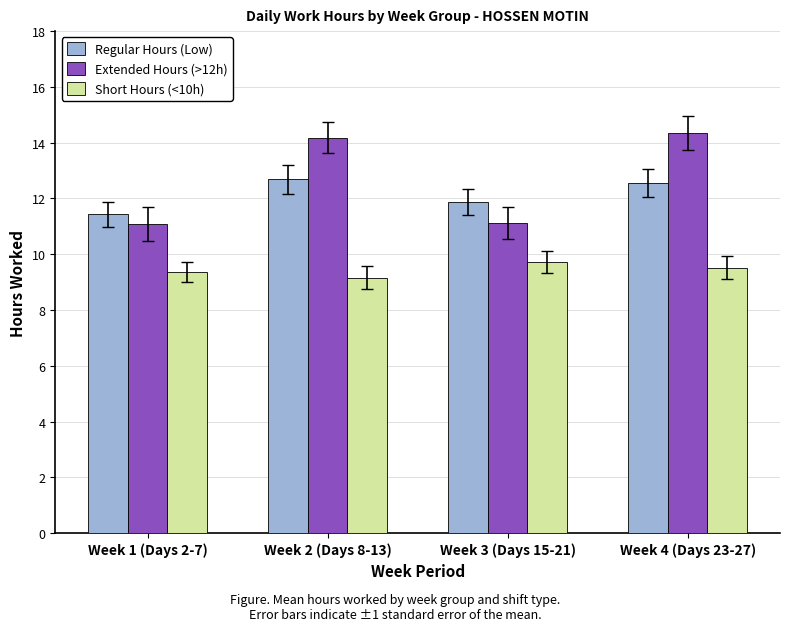

At which label does Regular Hours (Low) reach its minimum?

Week 1 (Days 2-7)